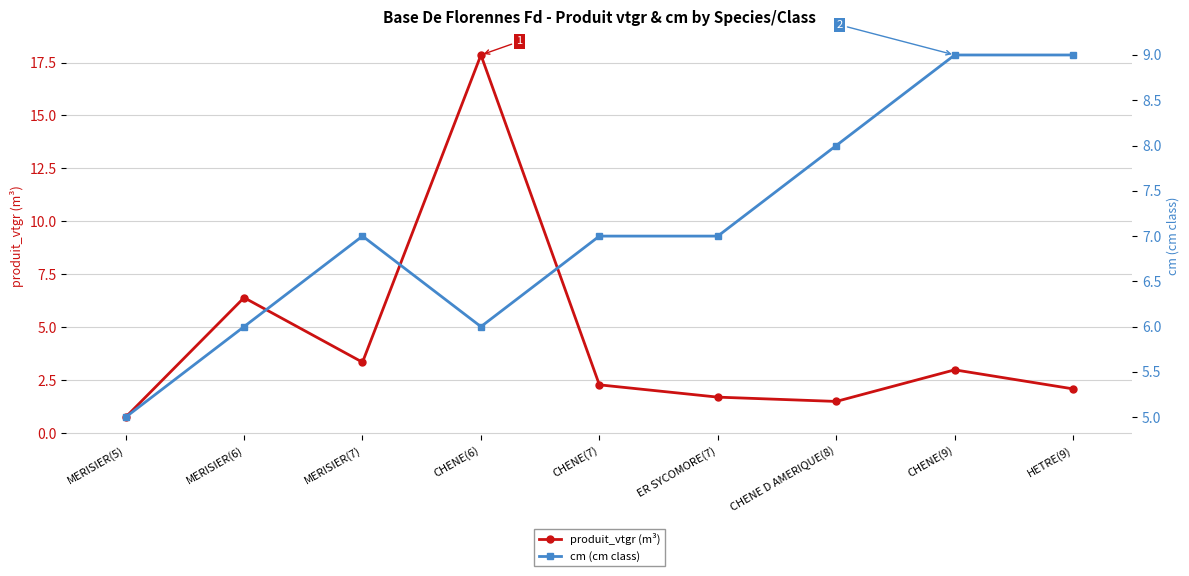

What is the value of the produit_vtgr (m³) point at the 8th from the left?

3.0